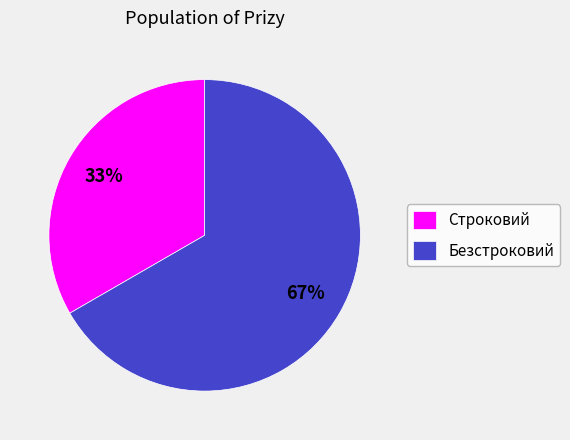

To the nearest percent, what is the average slice percentage?

50%